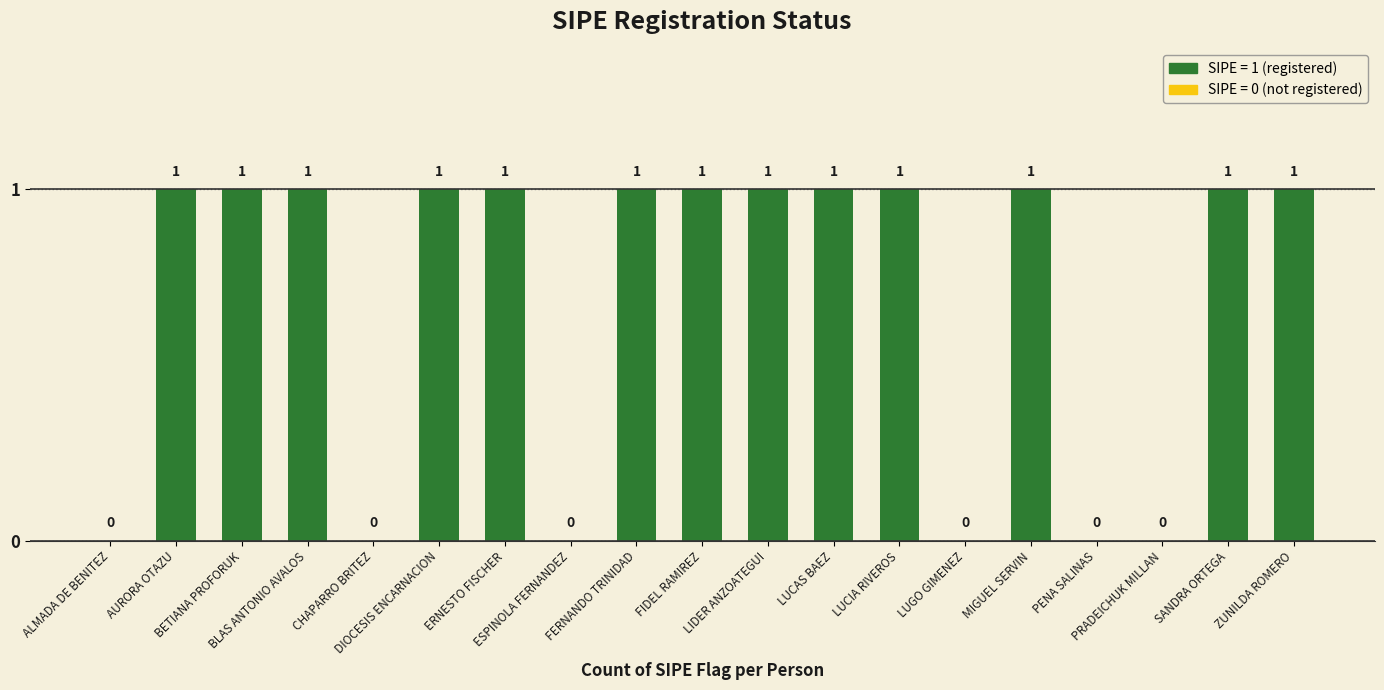

Are the bars horizontal?

No